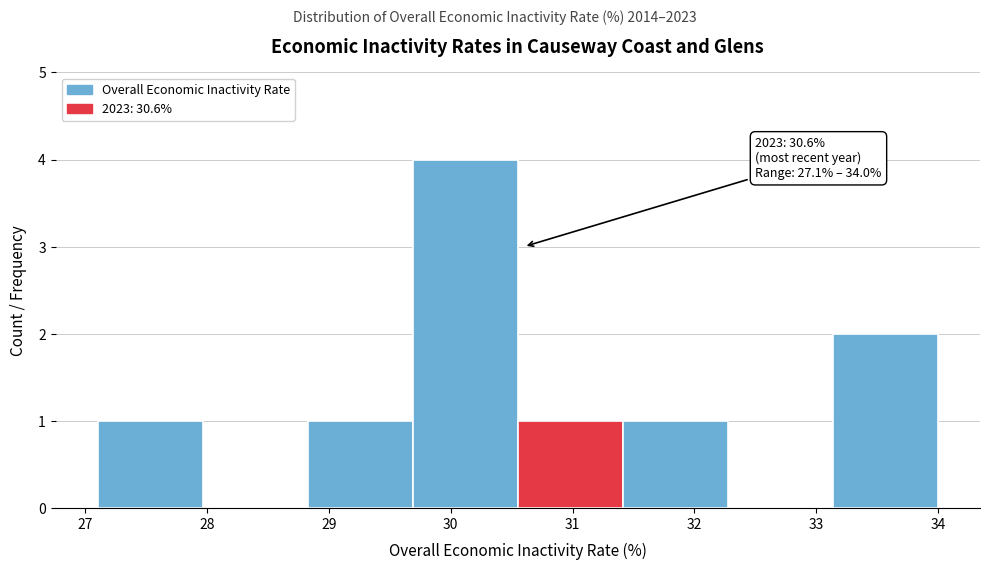

Over which range of the x-axis is the bar tallest?

29.7 to 30.6